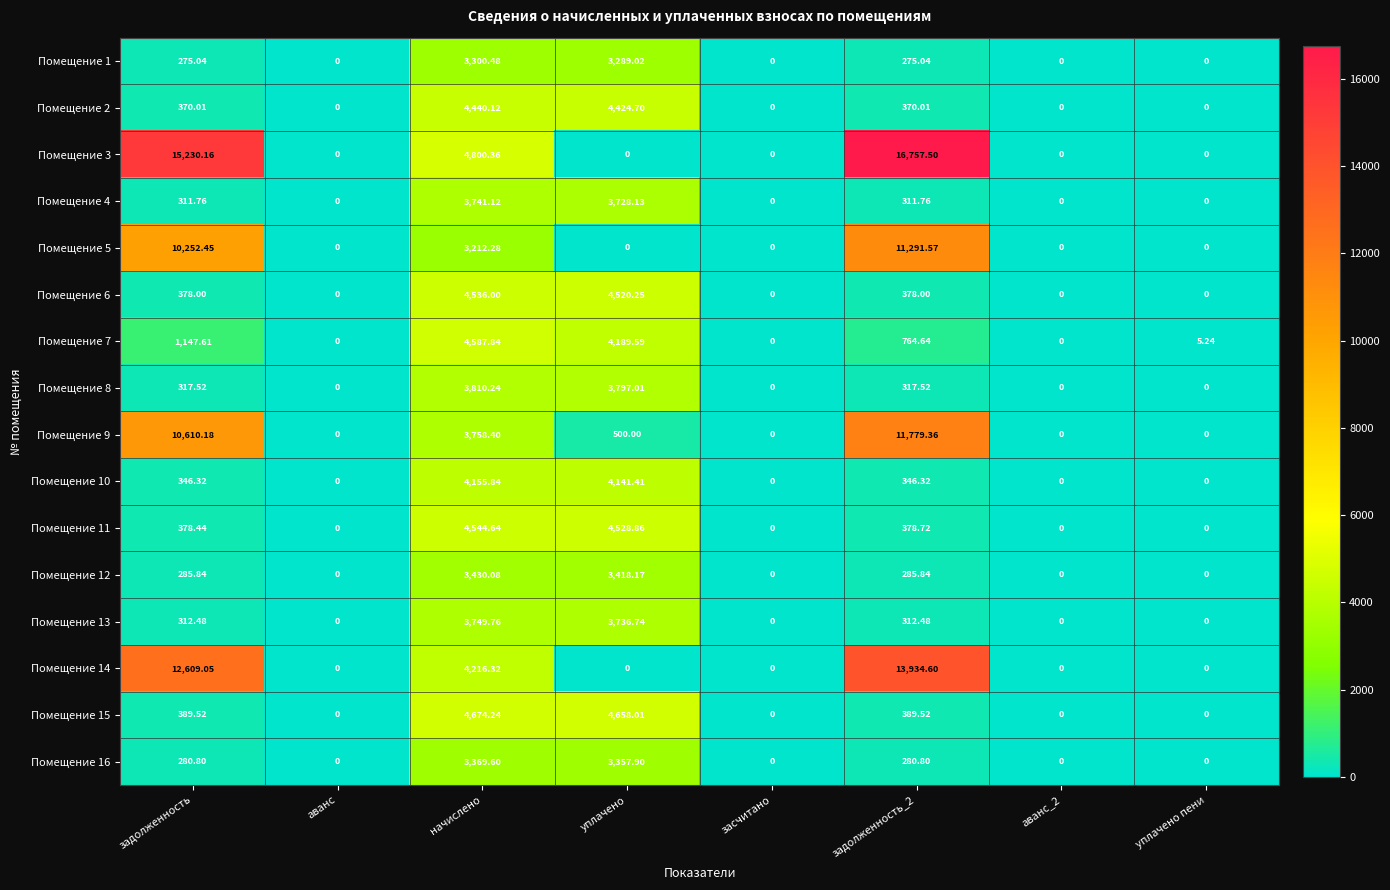

At which category is the sum across all series the highest?

начислено